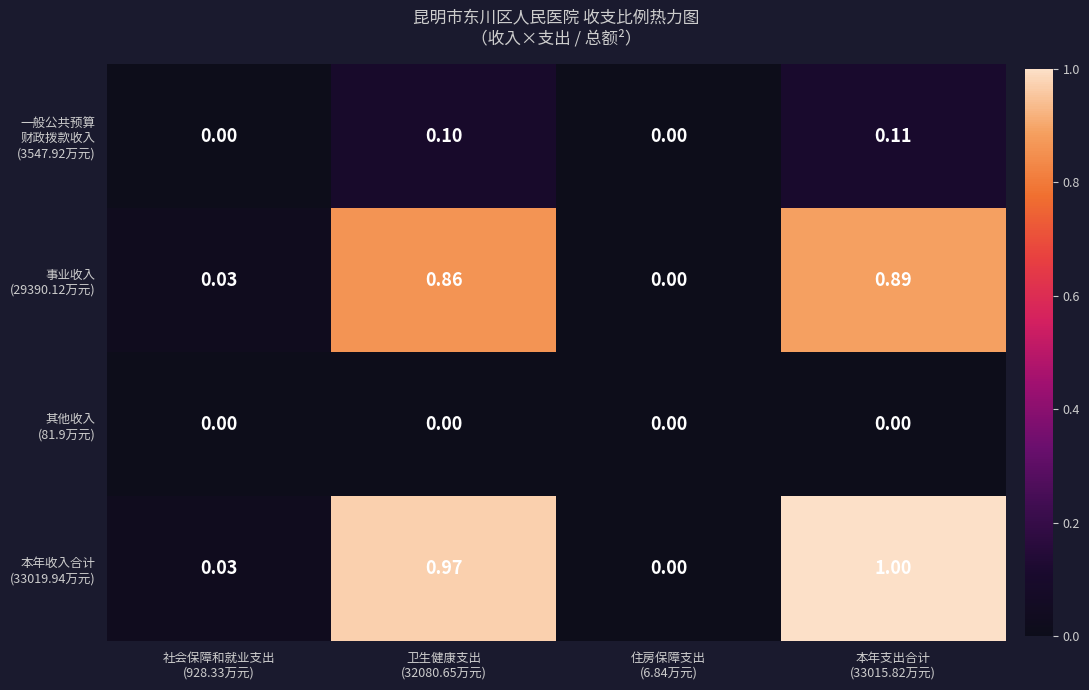

How many categories are shown in the chart?

4